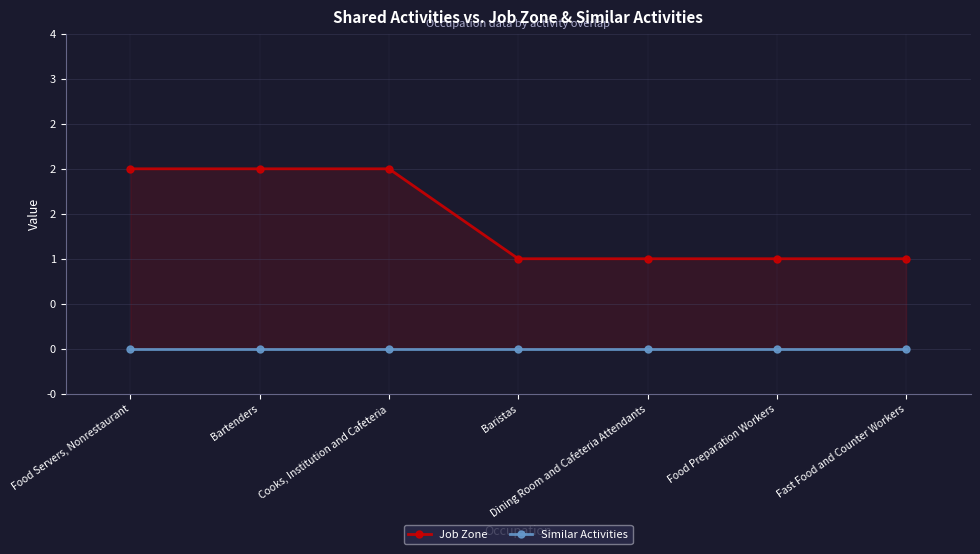

Rank the series by their maximum value, from highest to lowest.

Job Zone, Similar Activities